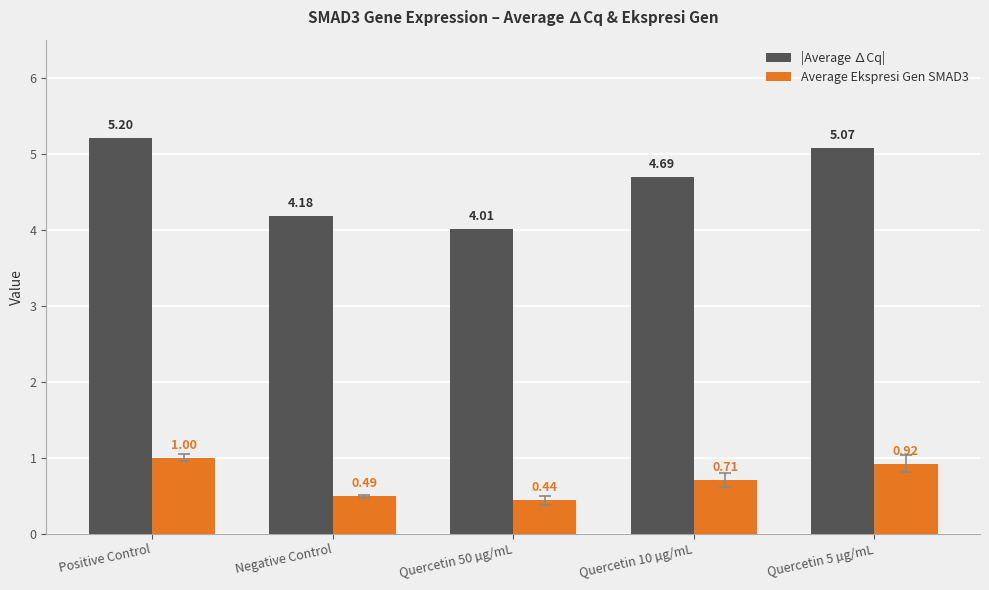

How many data points does each series have?

5